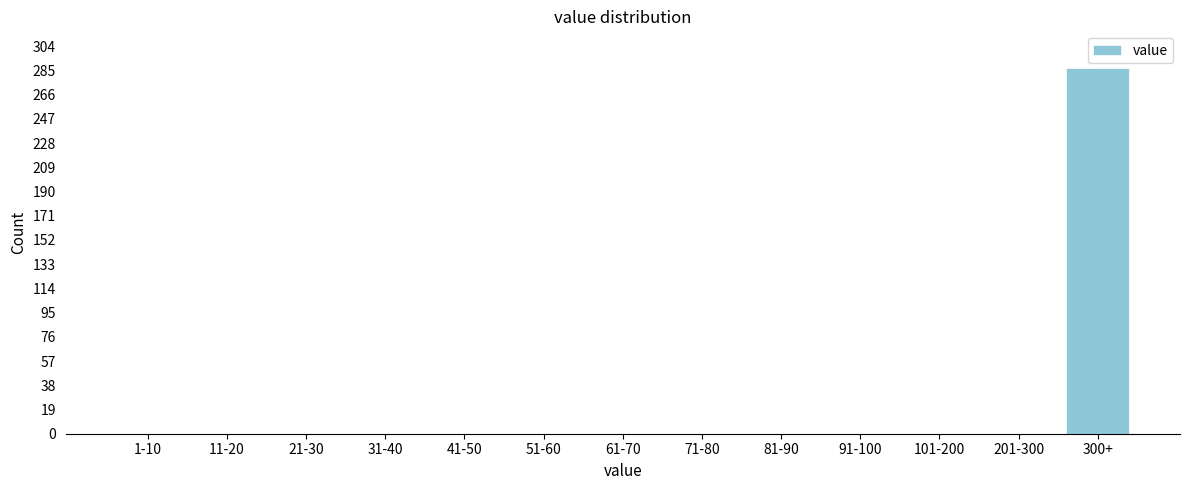

Reading right to left, list all the values displayed in this chart.

300+=287	201-300=0	101-200=0	91-100=0	81-90=0	71-80=0	61-70=0	51-60=0	41-50=0	31-40=0	21-30=0	11-20=0	1-10=0